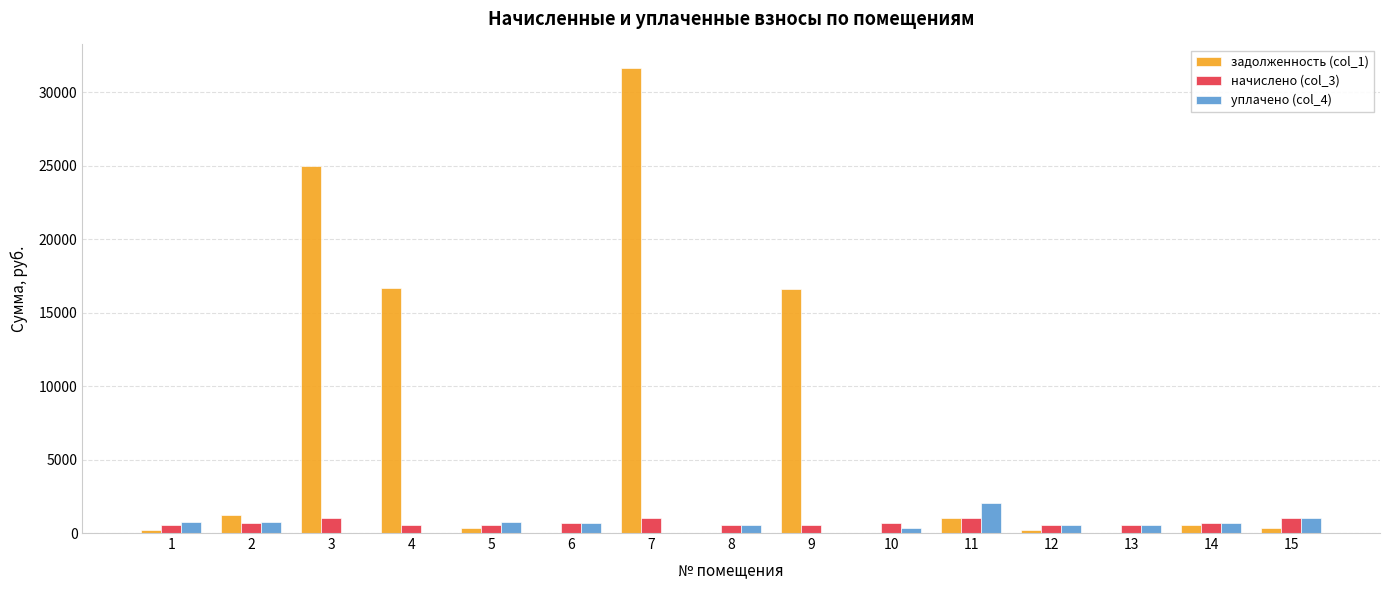

The value of задолженность (col_1) at 9 is 5260.4. True or false?

False